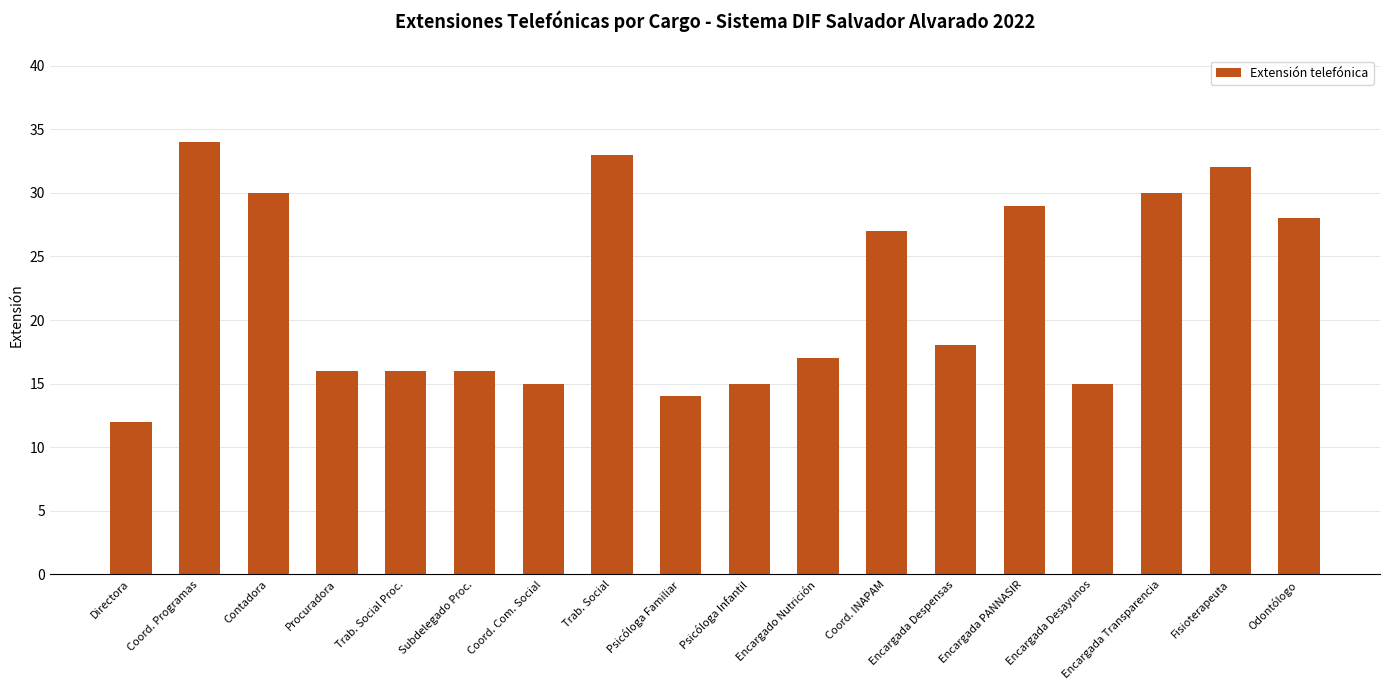

What position from the left is Coord. Programas?

2